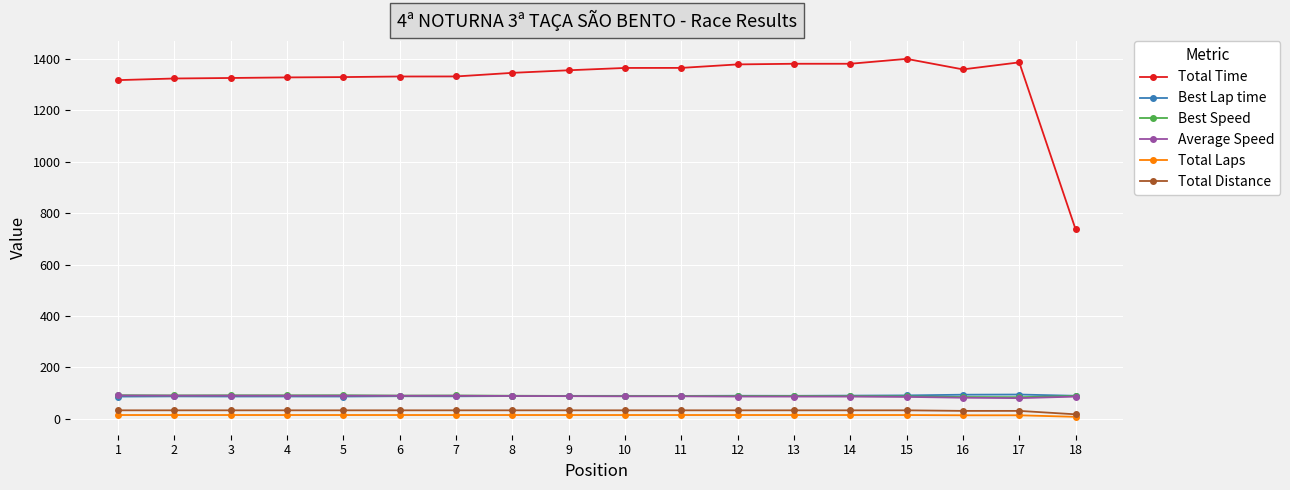

What is the sum of the Best Speed values at 6 and 7?

181.6